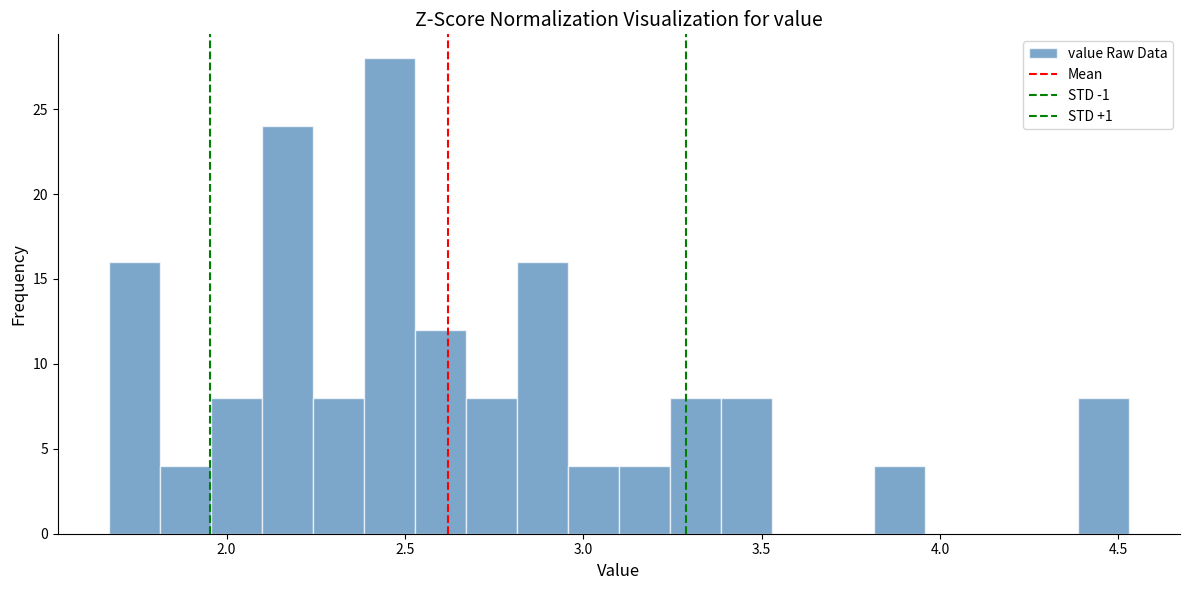

Read against the x-axis, roughly where is the centre of the tallest bar?

2.45